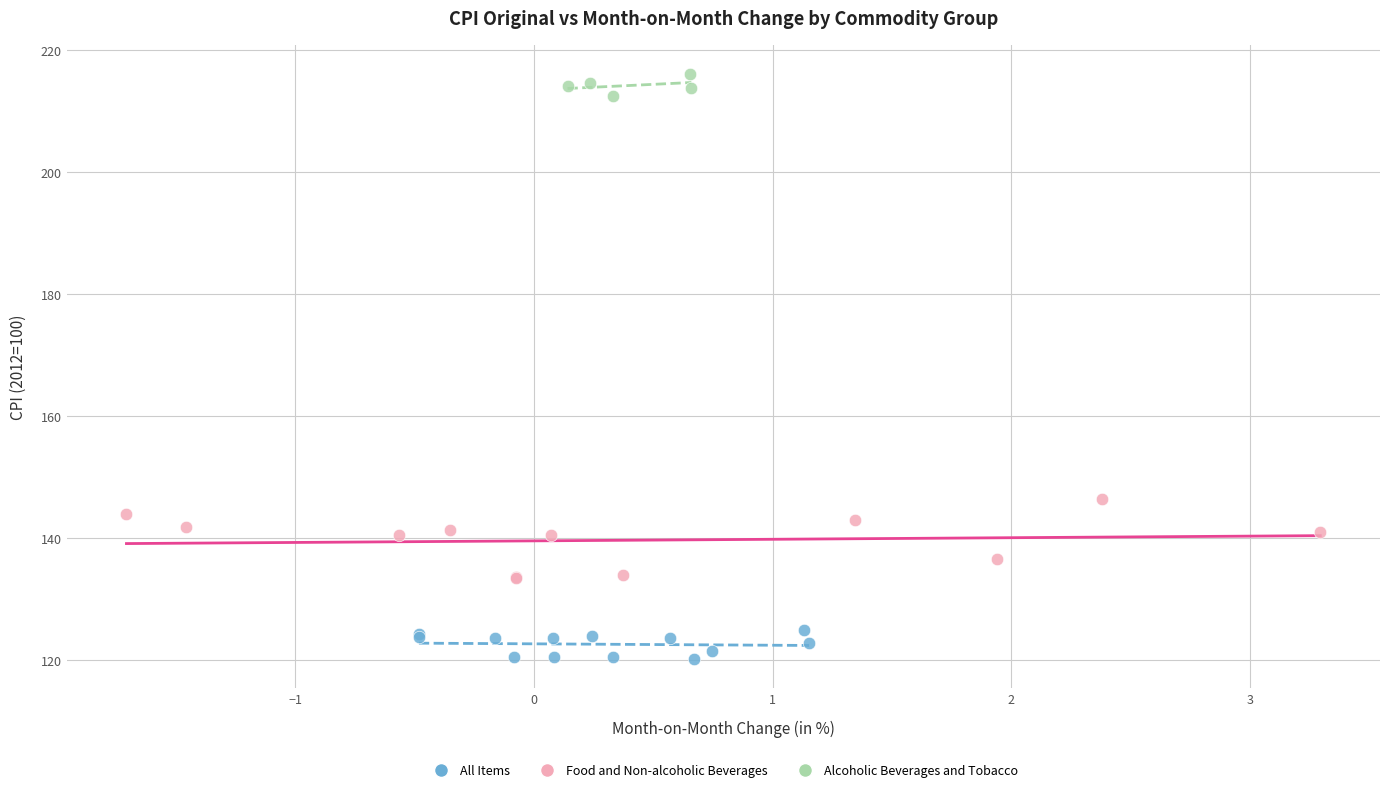

Which series has the largest Y range (max minus min)?

Food and Non-alcoholic Beverages